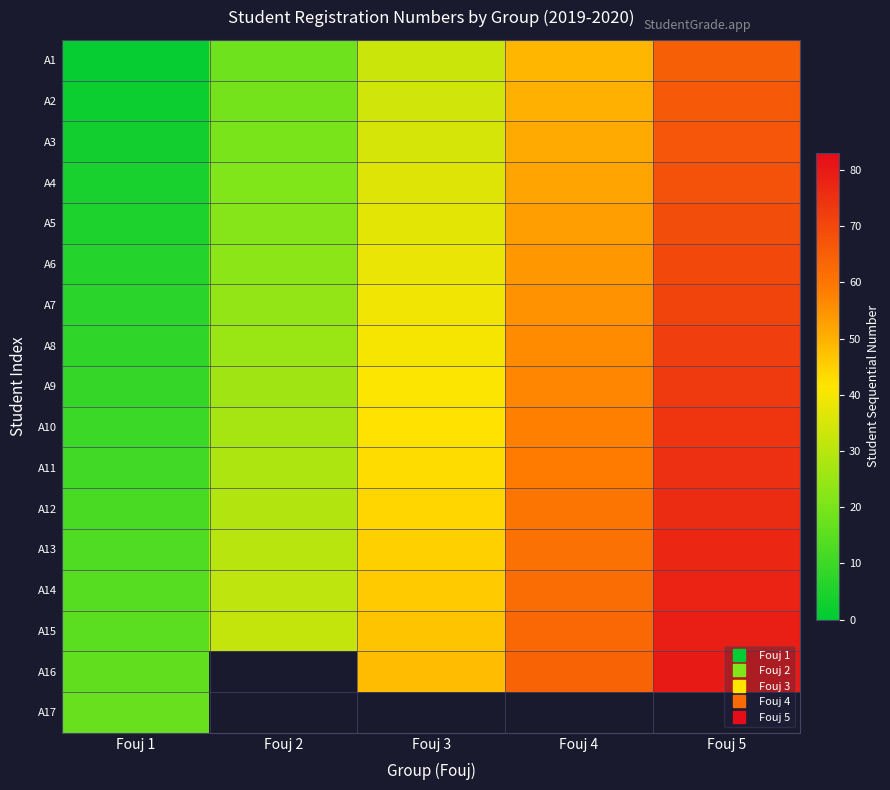

Is it true that A10 equals 98.3 at Fouj 4?

False